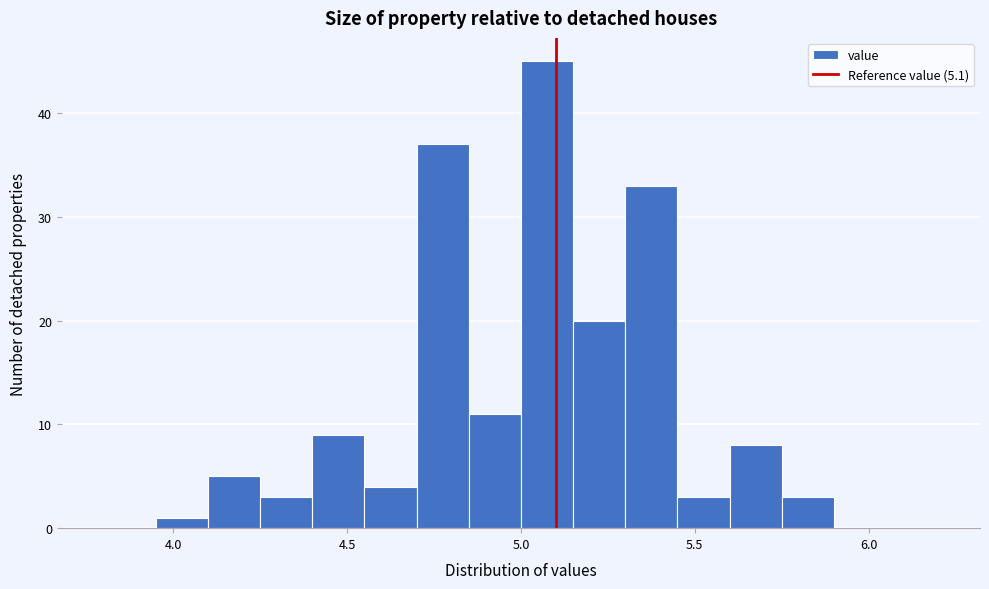

Around what value on the x-axis is the tallest bar? Give the approximate position of its centre, as read against the axis.

5.10